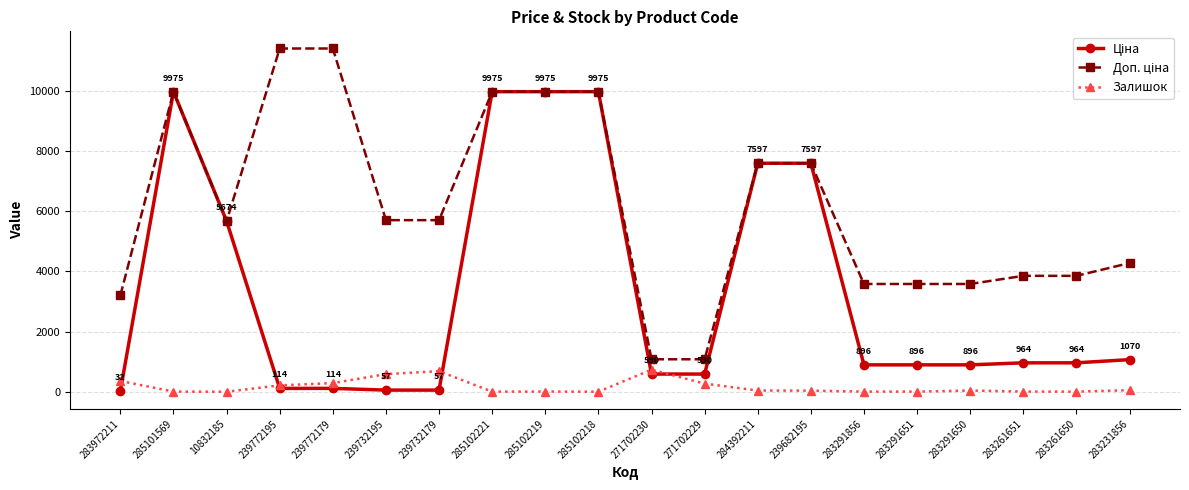

True or false: Залишок has a value of 290.0 at 239772179.

True